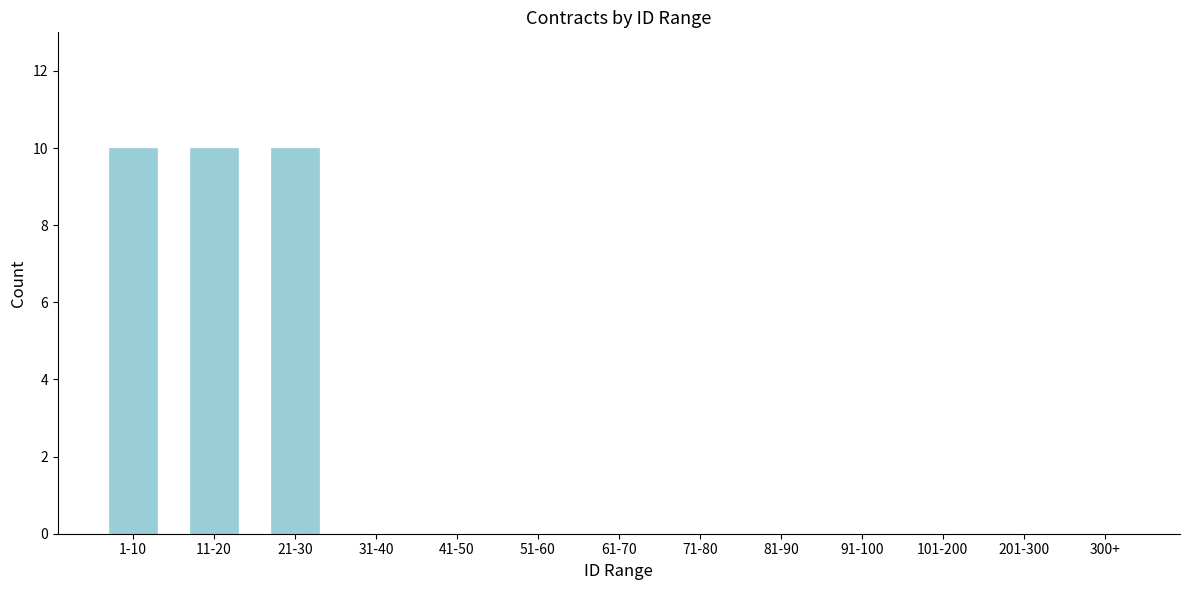

Reading left to right, what are all the values shown in this chart?

1-10=10	11-20=10	21-30=10	31-40=0	41-50=0	51-60=0	61-70=0	71-80=0	81-90=0	91-100=0	101-200=0	201-300=0	300+=0